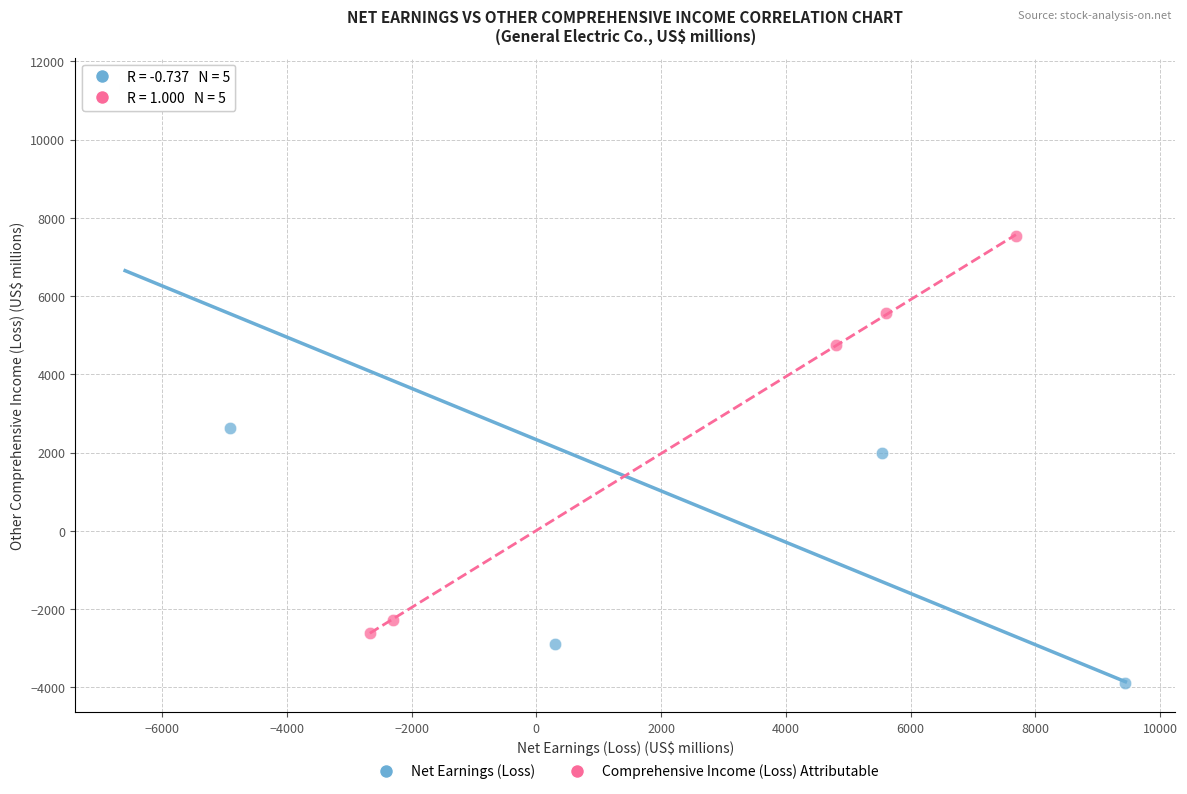

Which series reaches the minimum Y coordinate?

Net Earnings (Loss)